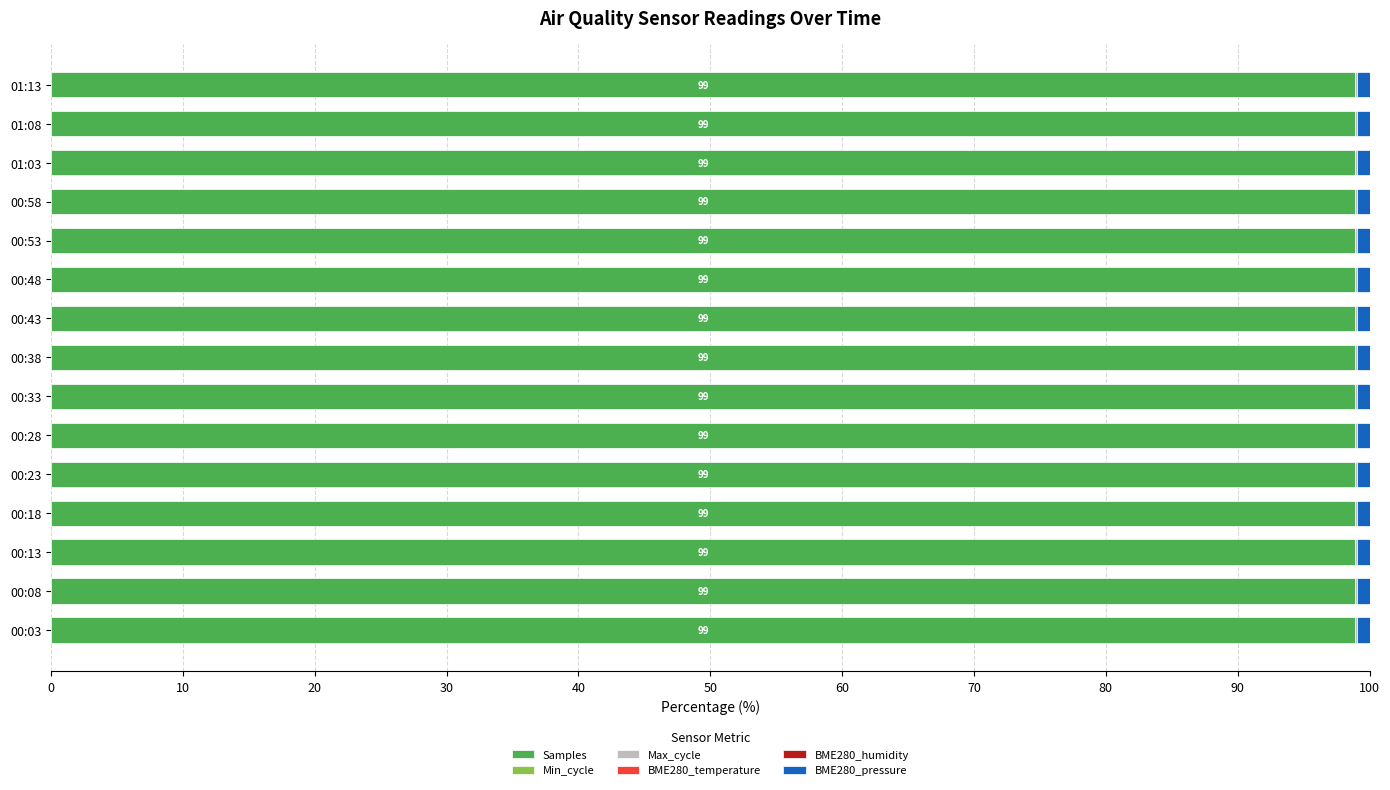

What is the maximum value for Samples?

98.9